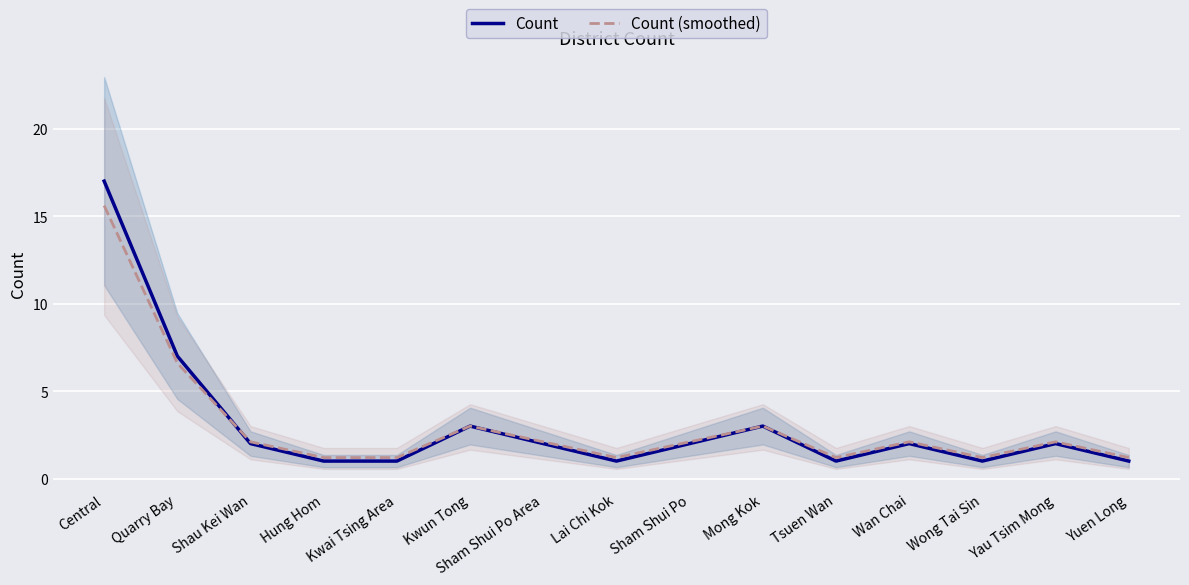

What is the label of the 2nd point from the right?

Yau Tsim Mong